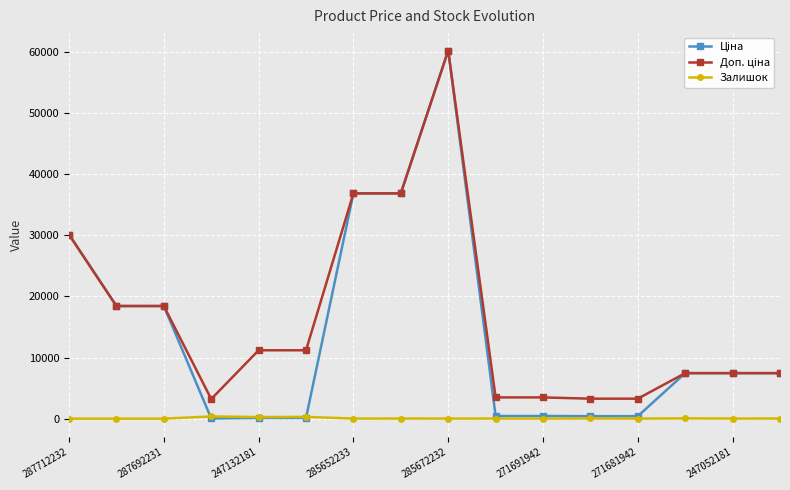

What is the greatest value displayed?

60205.6